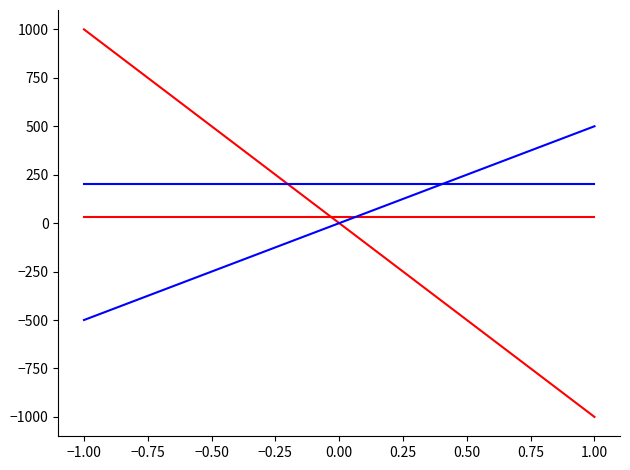

How many time_stamp values are between -1000 and 1000?

2